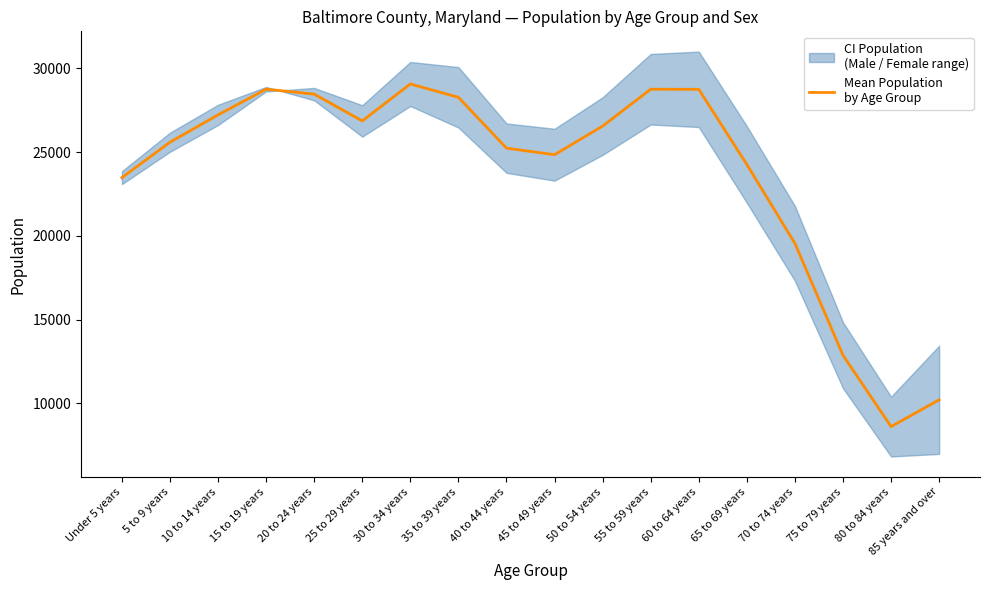

What is the value of the 1st point from the left?

23471.0